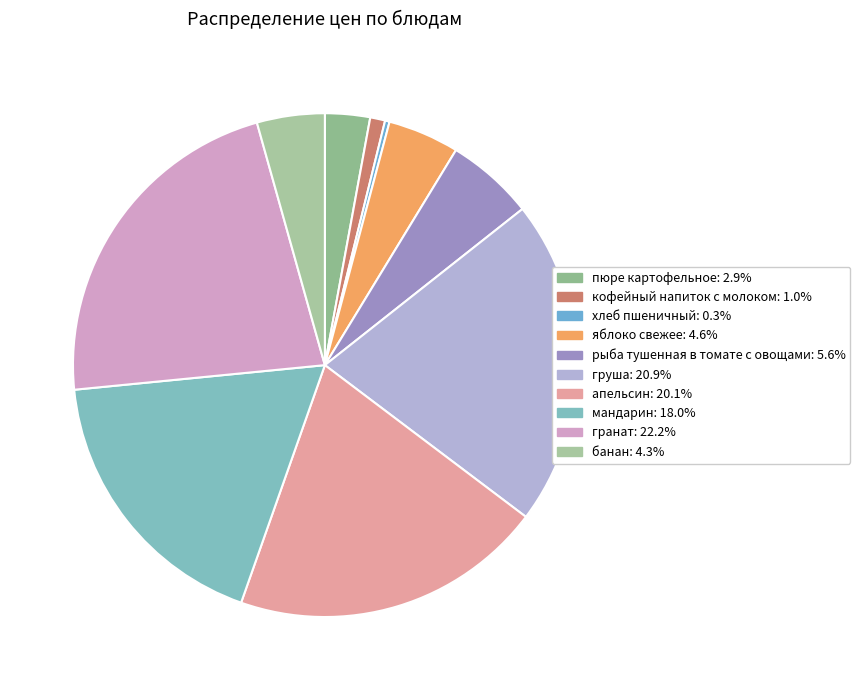

Do яблоко свежее and груша together represent more than half of the pie?

No